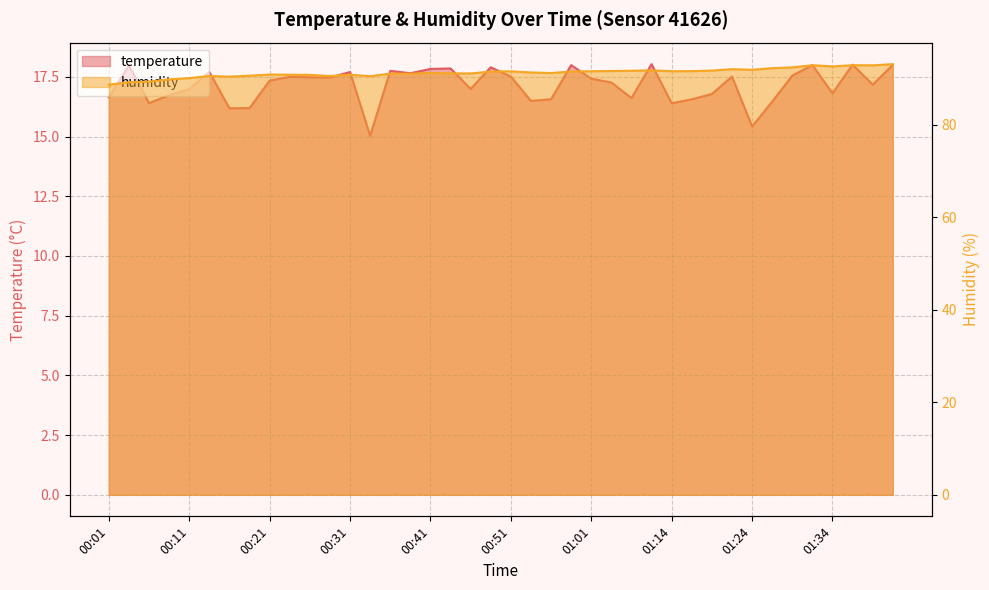

What is the label of the 34th point from the left?

01:27